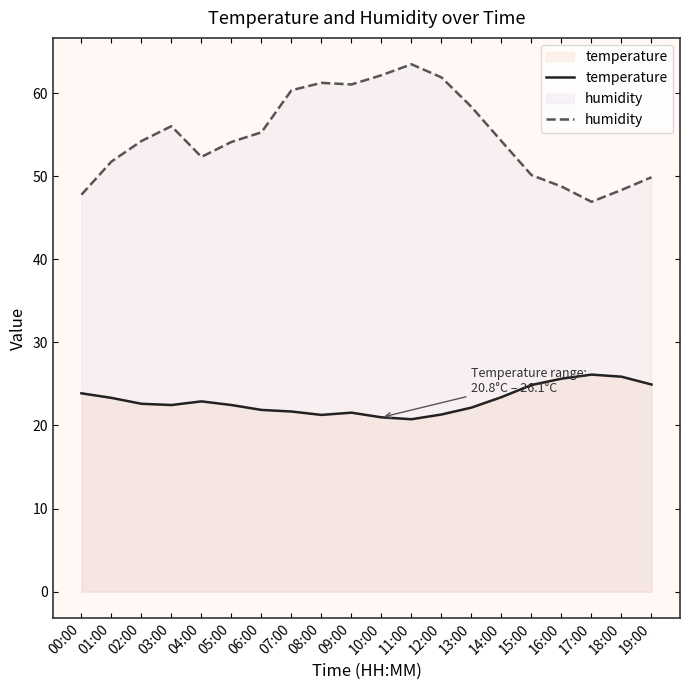

What is the spread (max minus min) of values at 06:00?

33.4